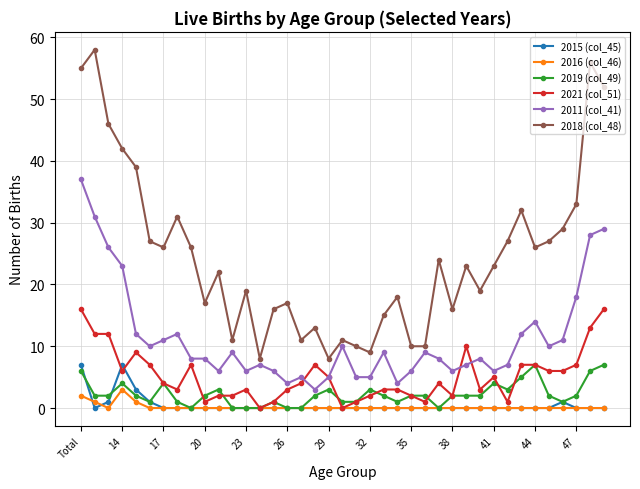

True or false: 2011 (col_41) and 2016 (col_46) cross at least once.

False